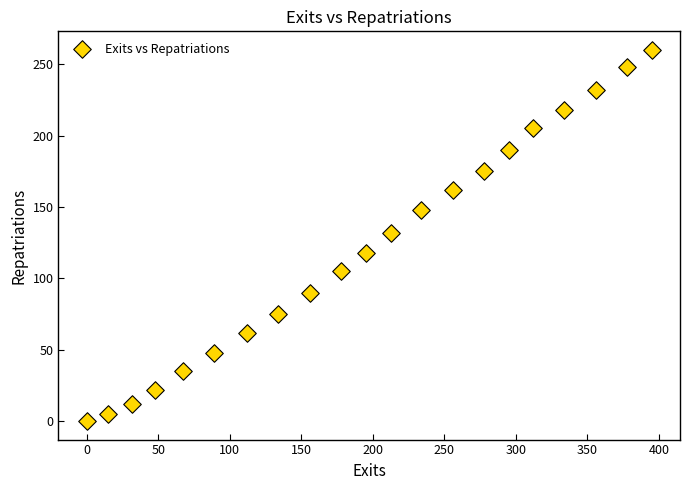

What is the range of Y values (max minus min)?

260